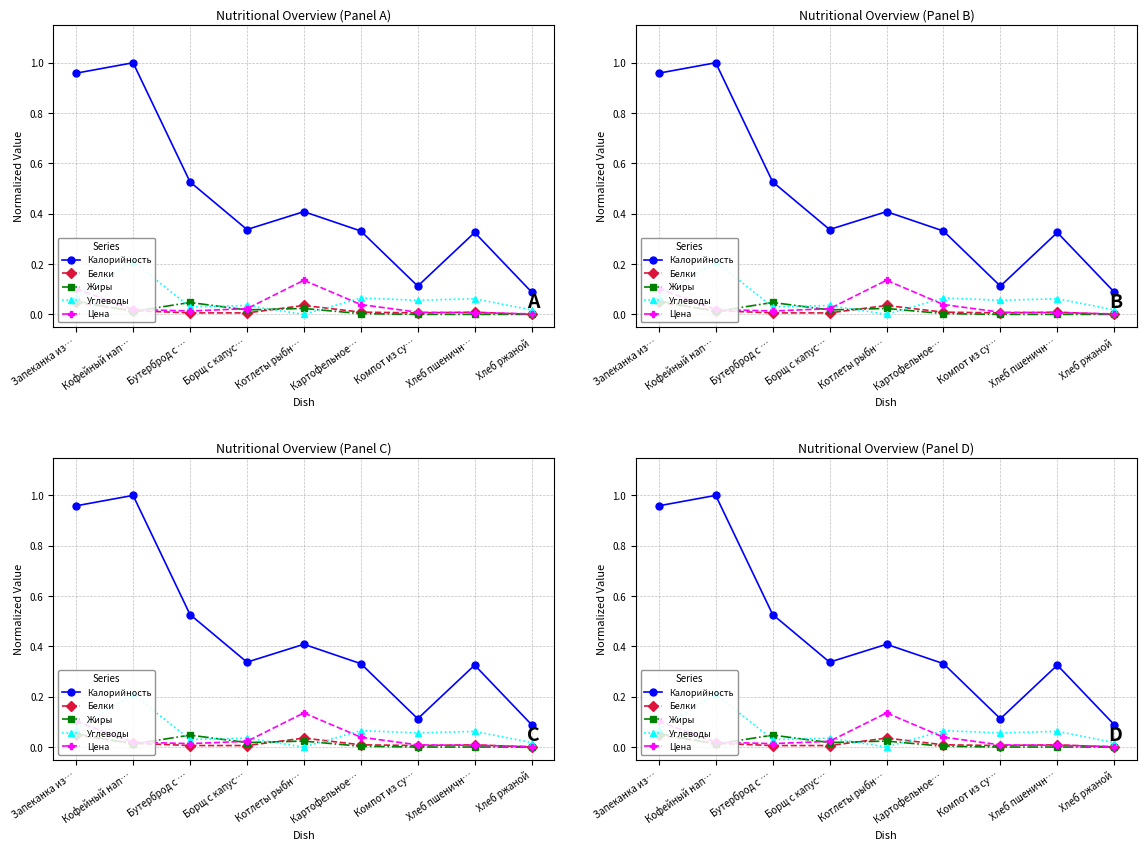

Does the chart have visible grid lines?

Yes